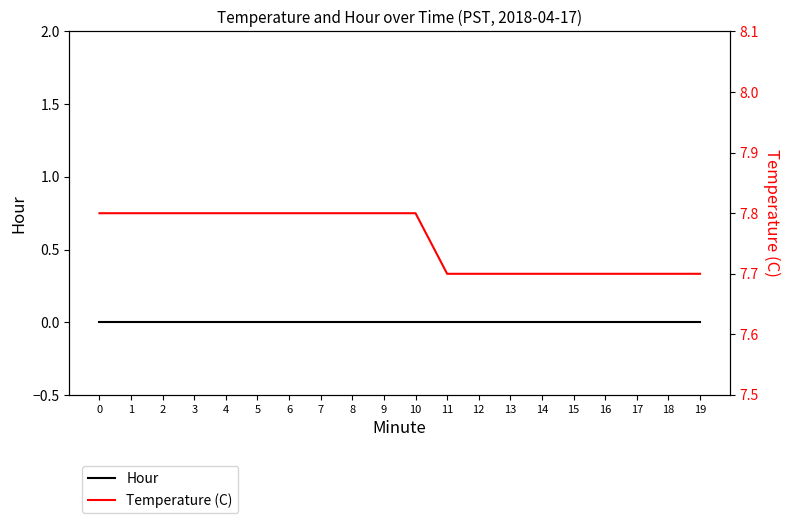

What are all the series names shown in the legend?

Hour, Temperature (C)